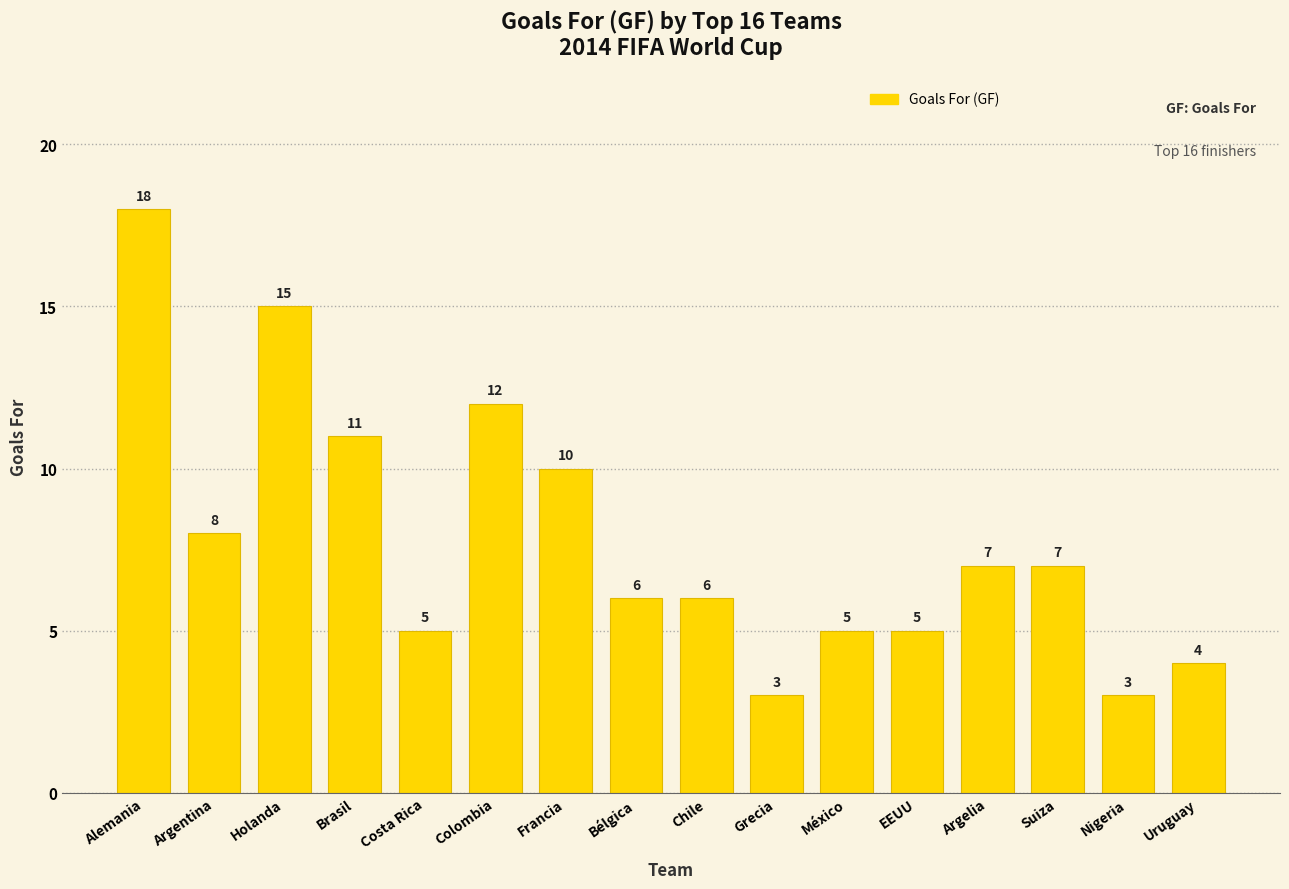

How many bars are there in total?

16